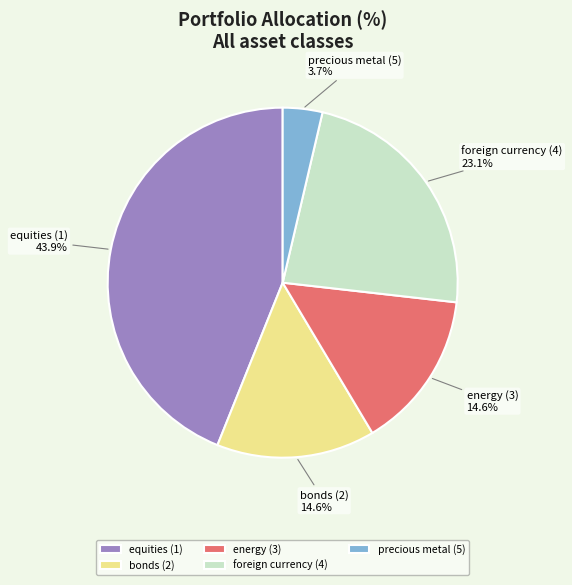

To the nearest percent, what is the average slice percentage?

20%